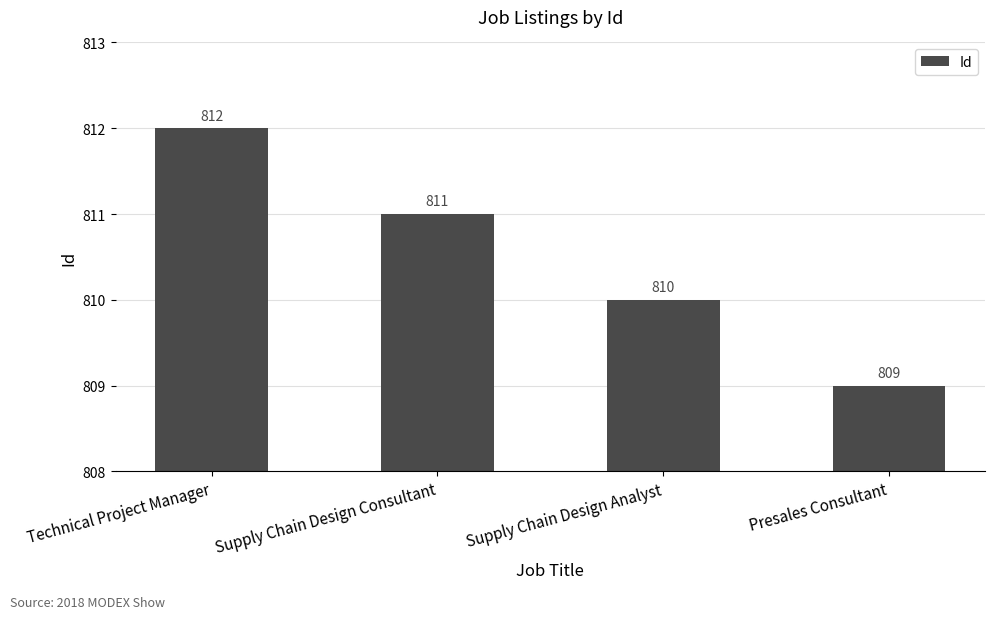

What is the ratio of the value at Technical Project Manager to the value at Supply Chain Design Consultant?

1.0